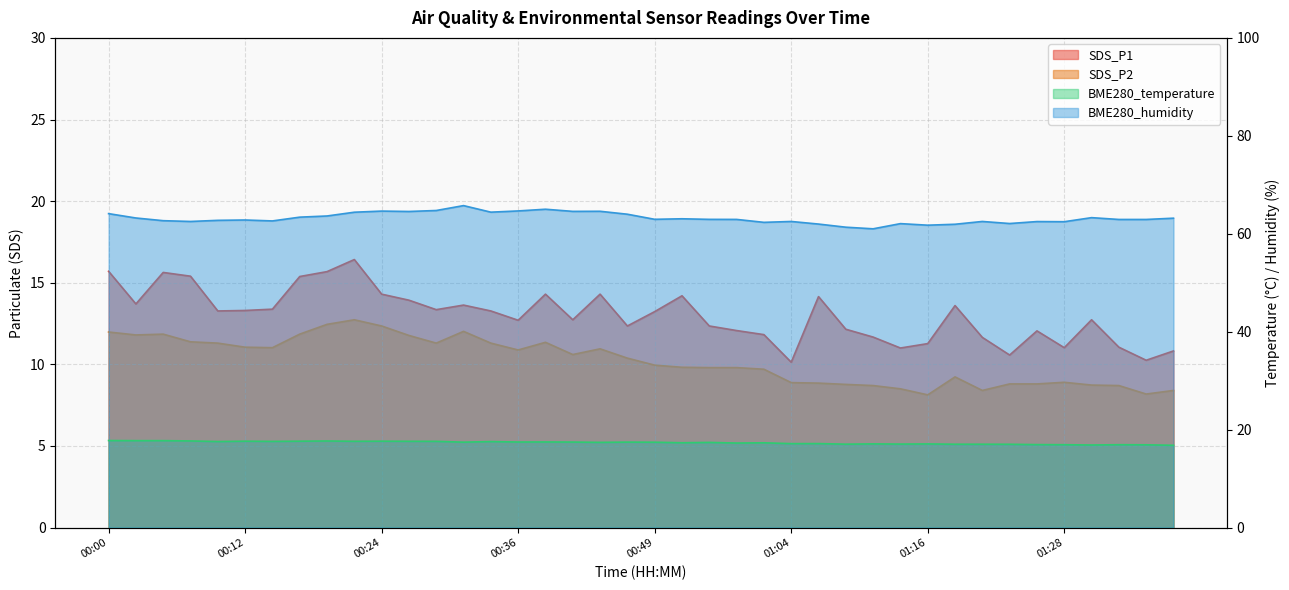

What is the spread (max minus min) of values at 00:00?

52.1